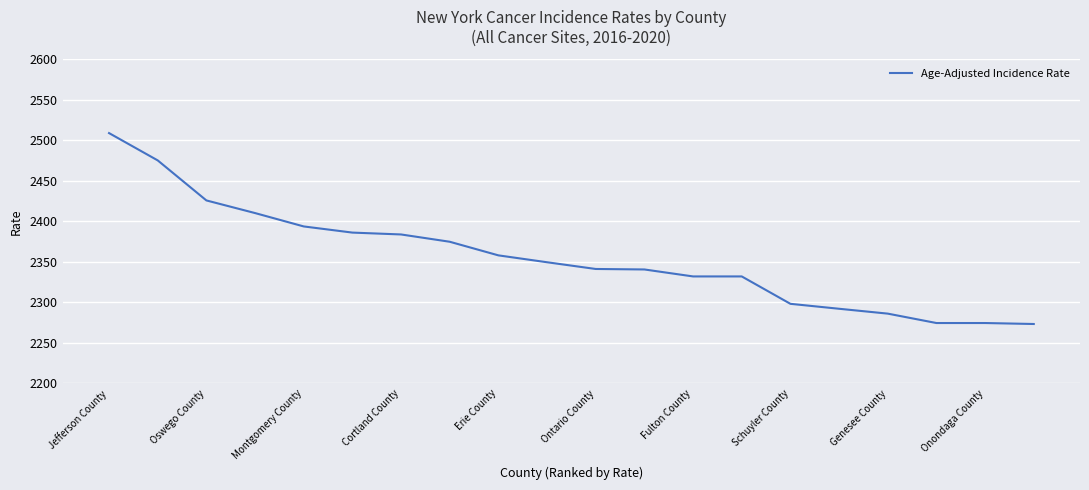

What is the maximum value shown in the chart?

2508.9